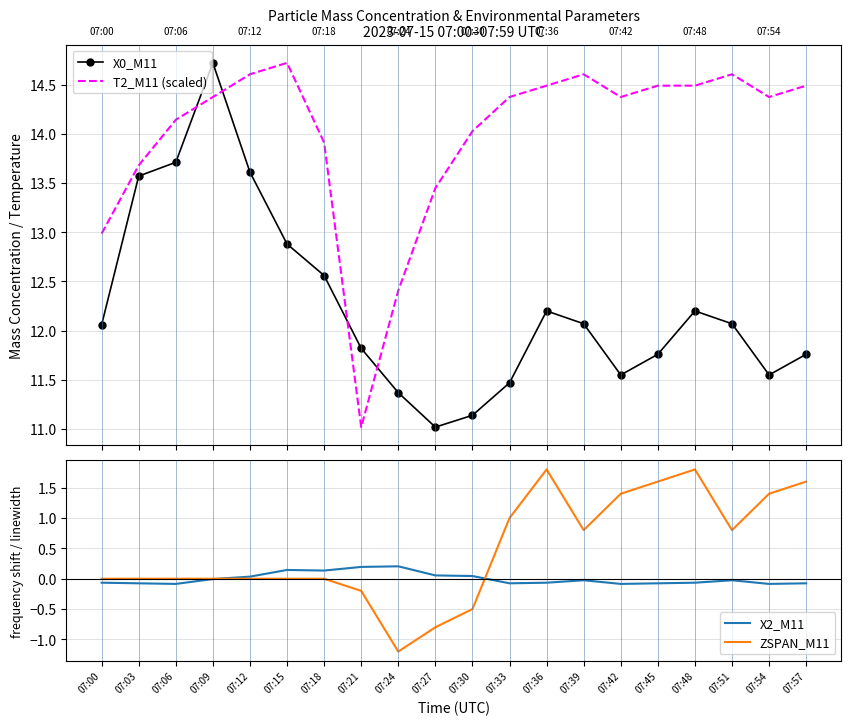

Which label corresponds to the largest value in the chart?

07:09